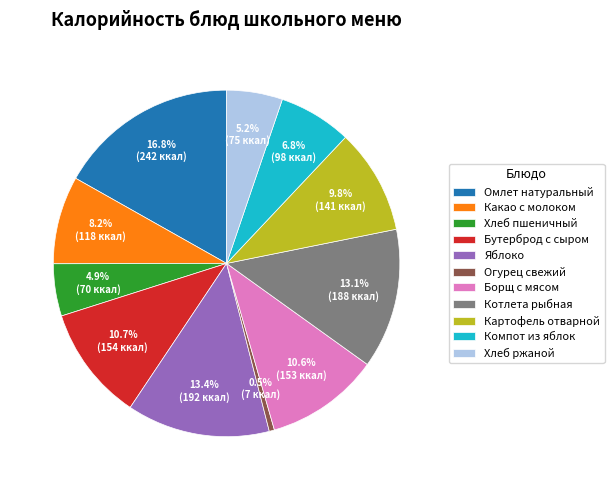

What percentage is the Котлета рыбная slice, to the nearest percent?

13%